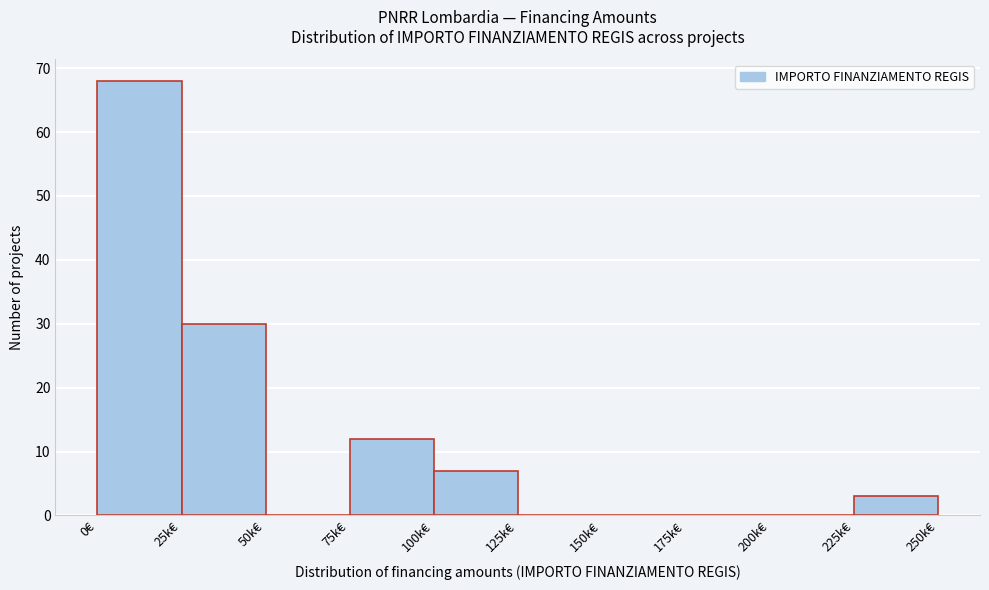

Reading left to right, transcribe all the data shown in this chart.

0€=68	25k€=30	50k€=0	75k€=12	100k€=7	125k€=0	150k€=0	175k€=0	200k€=0	225k€=3